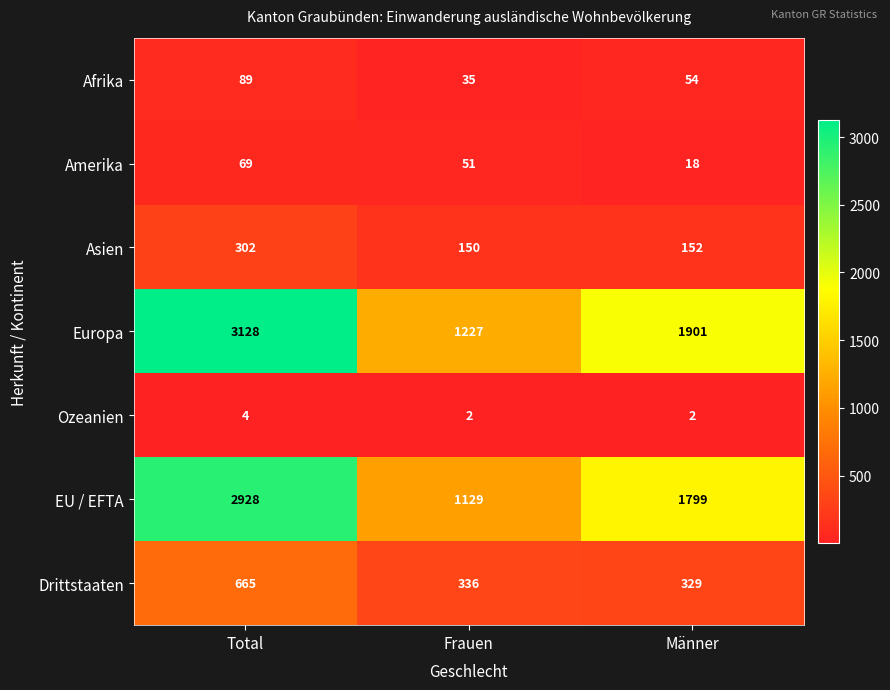

Which series has the widest spread of values?

Europa